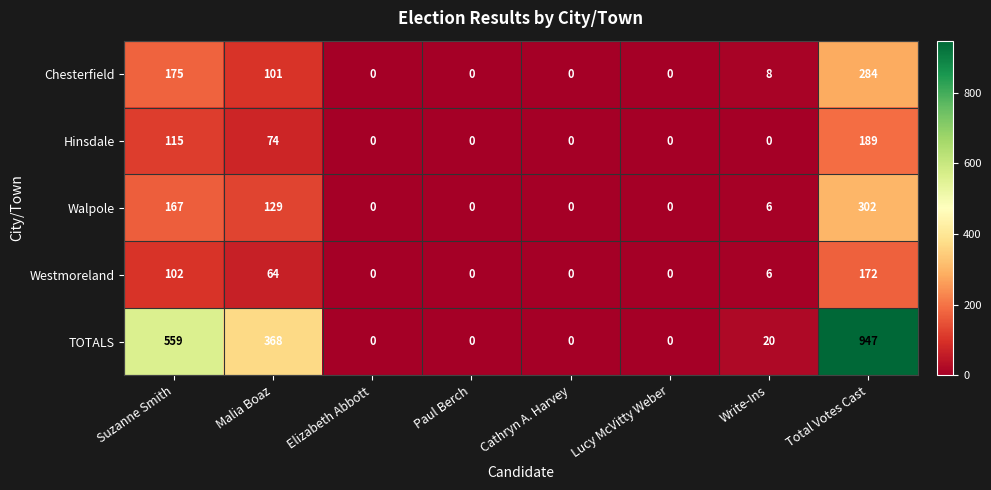

Rank the series at Suzanne Smith from lowest to highest value.

Westmoreland, Hinsdale, Walpole, Chesterfield, TOTALS